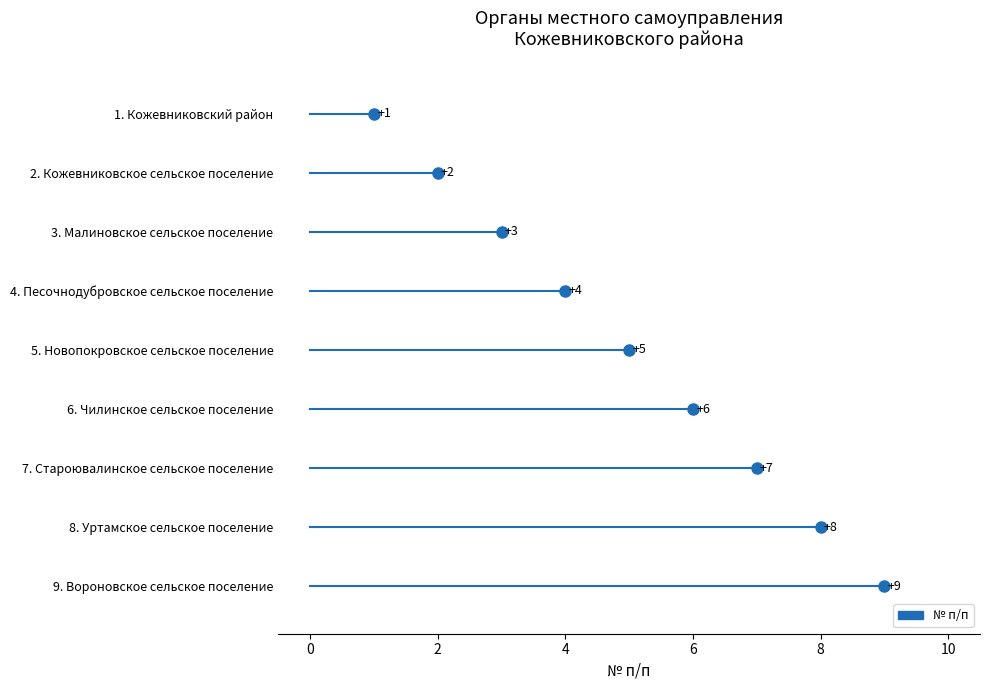

True or false: the data shows 14 at Вороновское сельское поселение.

False